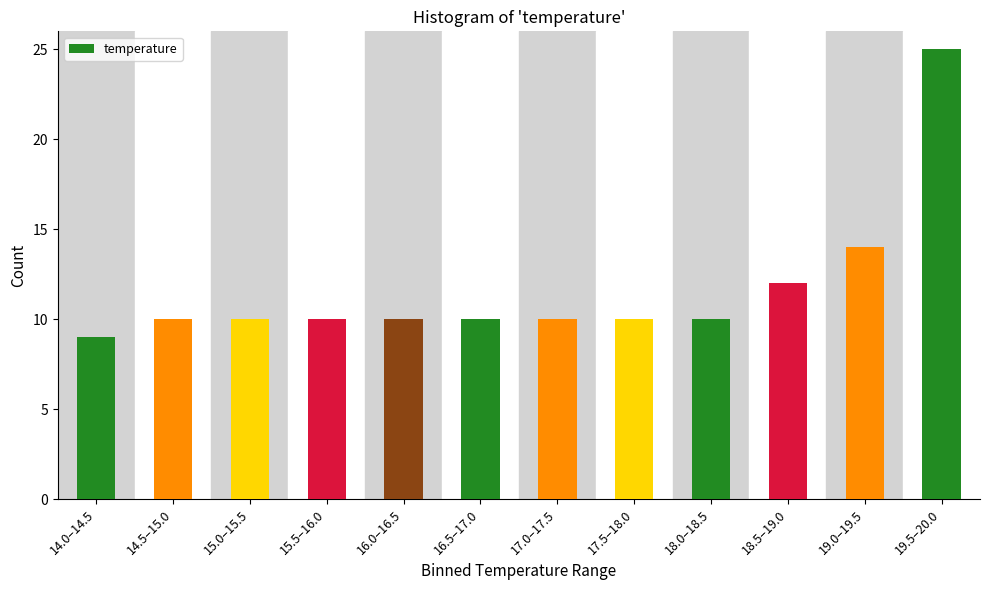

Reading right to left, transcribe all the data shown in this chart.

25	14	12	10	10	10	10	10	10	10	10	9